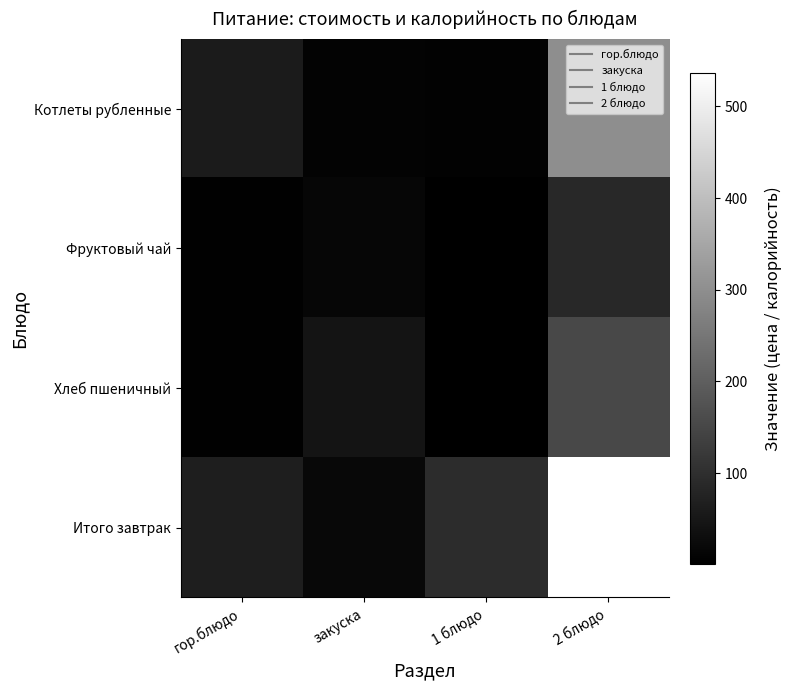

Rank the series by their average value, from lowest to highest.

Фруктовый чай, Хлеб пшеничный, Котлеты рубленные, Итого завтрак